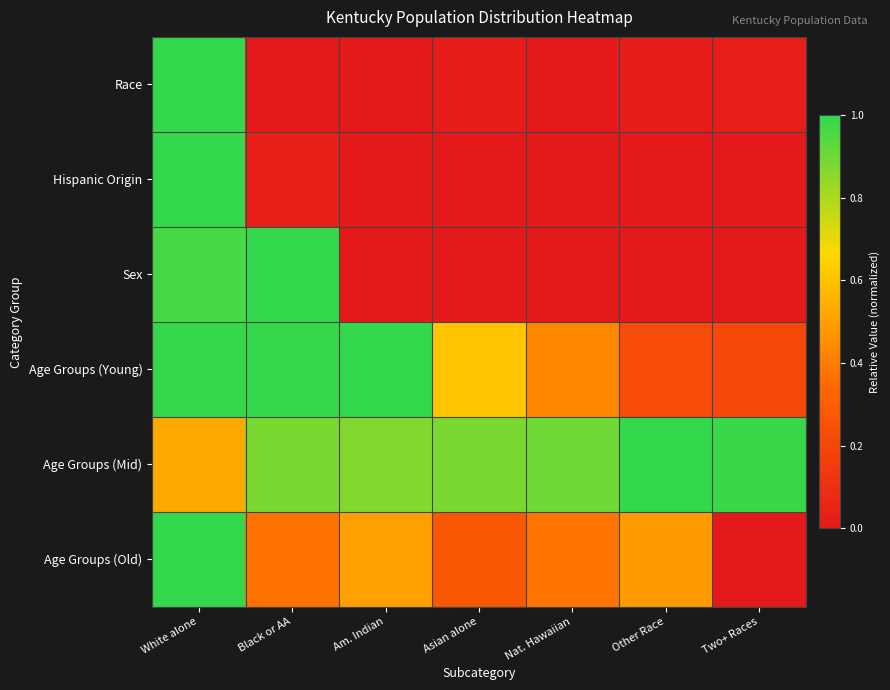

Reading right to left, what are all the values shown in this chart?

Race: Two+ Races=0.0	Other Race=0.0	Nat. Hawaiian=0.0	Asian alone=0.0	Am. Indian=0.0	Black or AA=0.0	White alone=1.0
Hispanic Origin: Two+ Races=0.0	Other Race=0.0	Nat. Hawaiian=0.0	Asian alone=0.0	Am. Indian=0.0	Black or AA=0.0	White alone=1.0
Sex: Two+ Races=0.0	Other Race=0.0	Nat. Hawaiian=0.0	Asian alone=0.0	Am. Indian=0.0	Black or AA=1.0	White alone=1.0
Age Groups (Young): Two+ Races=0.2	Other Race=0.2	Nat. Hawaiian=0.4	Asian alone=0.6	Am. Indian=1.0	Black or AA=1.0	White alone=1.0
Age Groups (Mid): Two+ Races=1.0	Other Race=1.0	Nat. Hawaiian=0.9	Asian alone=0.9	Am. Indian=0.9	Black or AA=0.9	White alone=0.5
Age Groups (Old): Two+ Races=0.0	Other Race=0.5	Nat. Hawaiian=0.4	Asian alone=0.3	Am. Indian=0.5	Black or AA=0.4	White alone=1.0